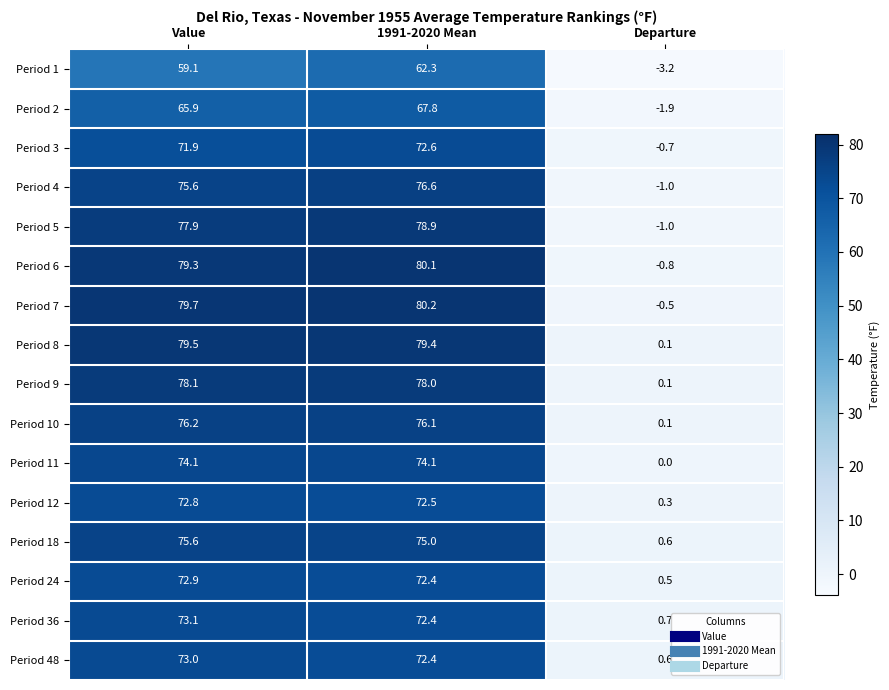

At which category is the sum across all series the highest?

1991-2020 Mean